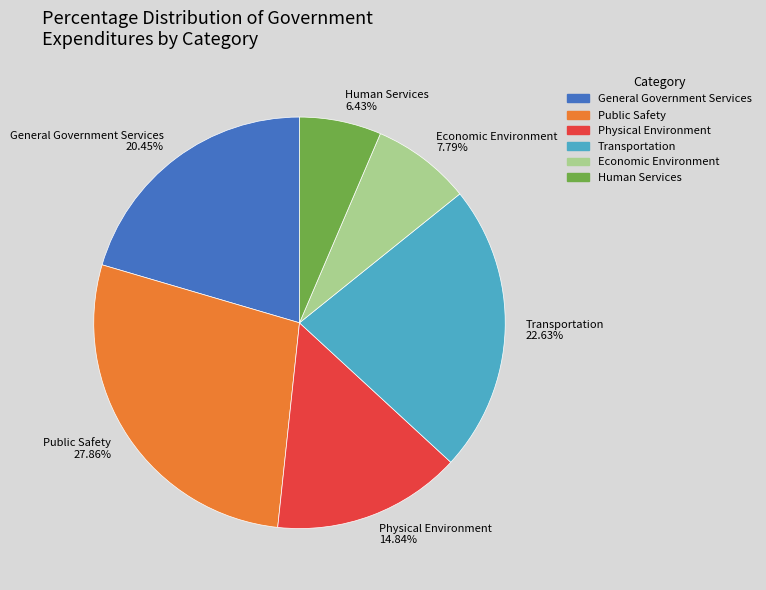

What is the smallest slice in the pie chart?

Human Services